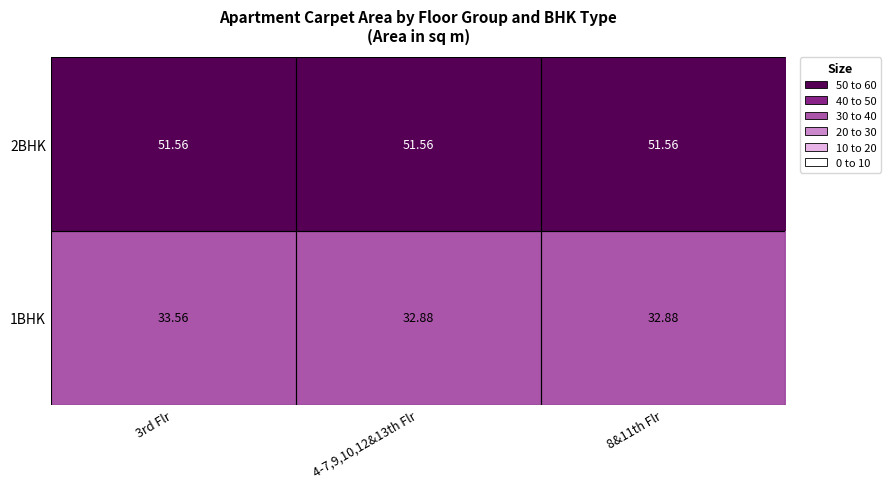

Is the value of 2BHK at 3rd Flr greater than the value of 1BHK at 3rd Flr?

Yes